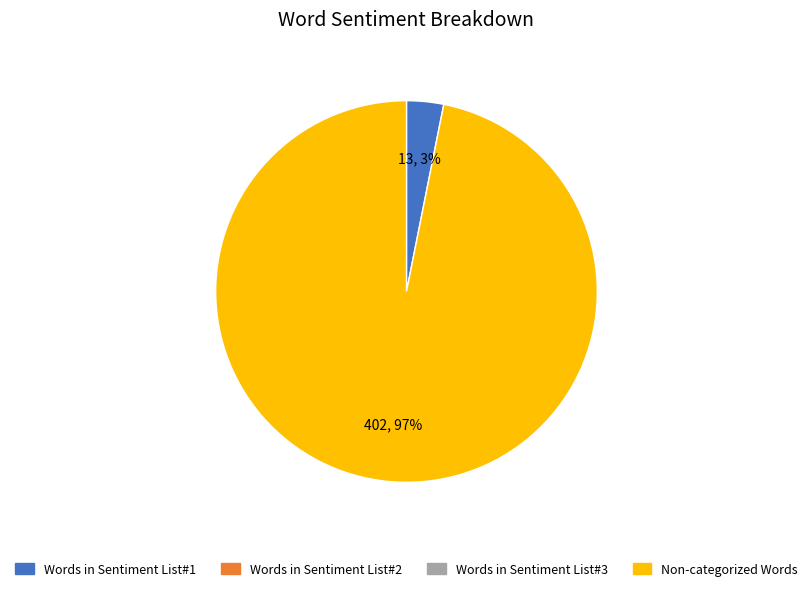

To the nearest percent, what is the average slice percentage?

50%